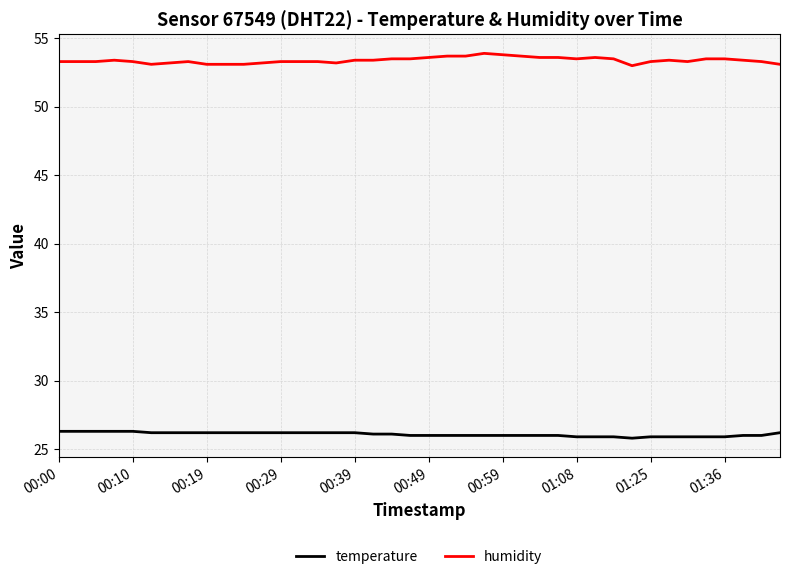

Which series has the largest total across all categories?

humidity